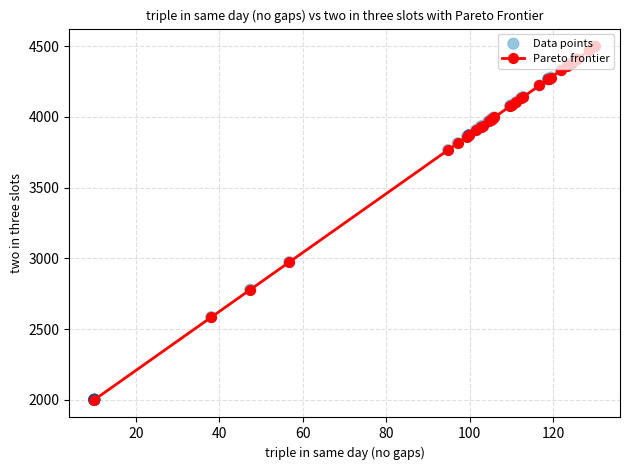

What is the difference between the maximum and minimum values?

2500.0